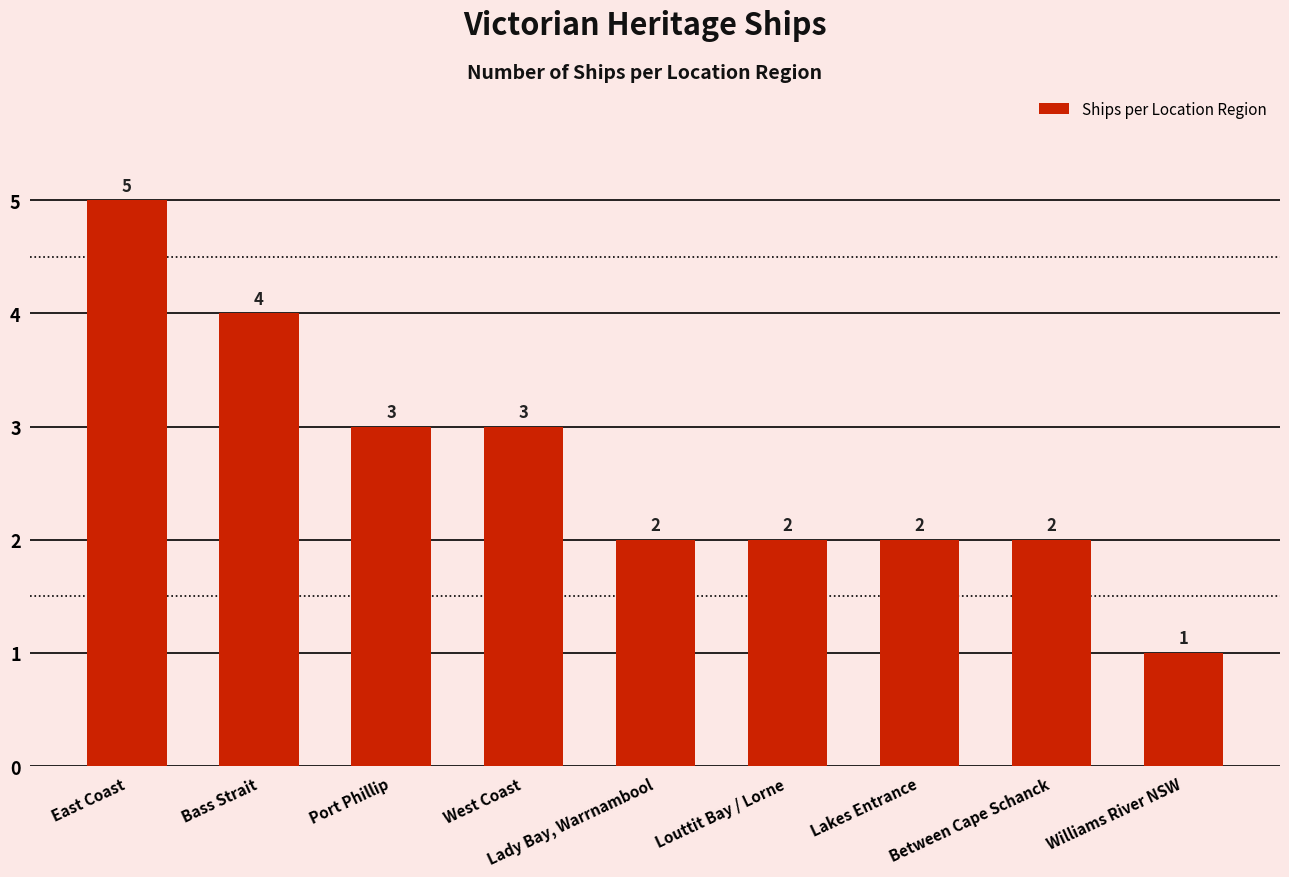

What is the average value?

3